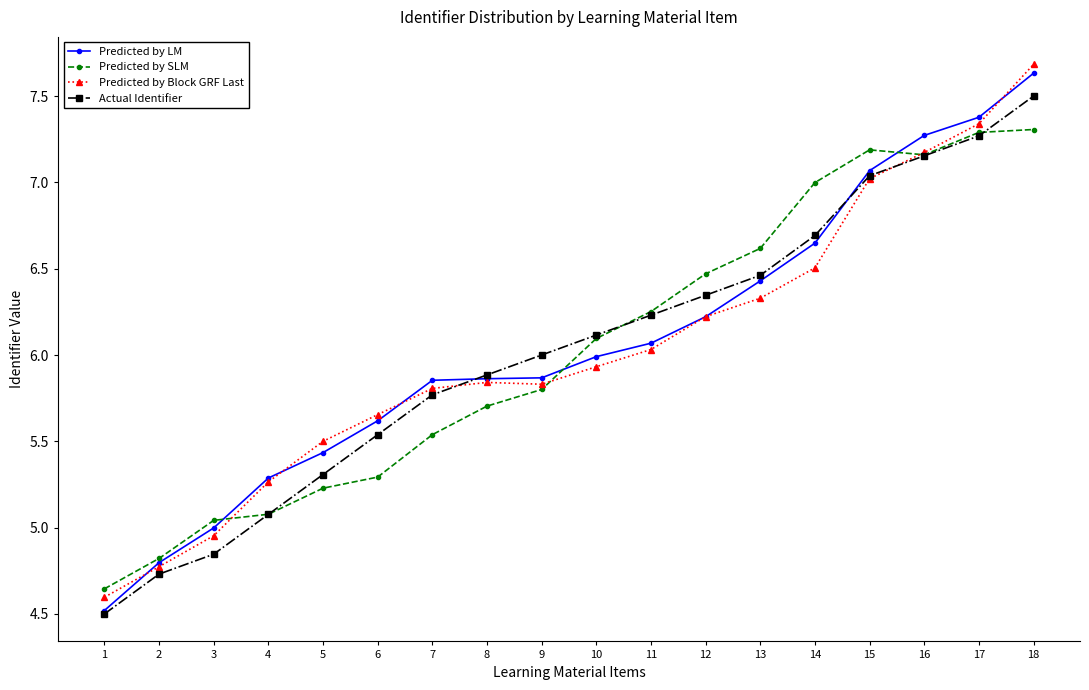

Where do Predicted by Block GRF Last and Actual Identifier first cross each other?

7 and 8